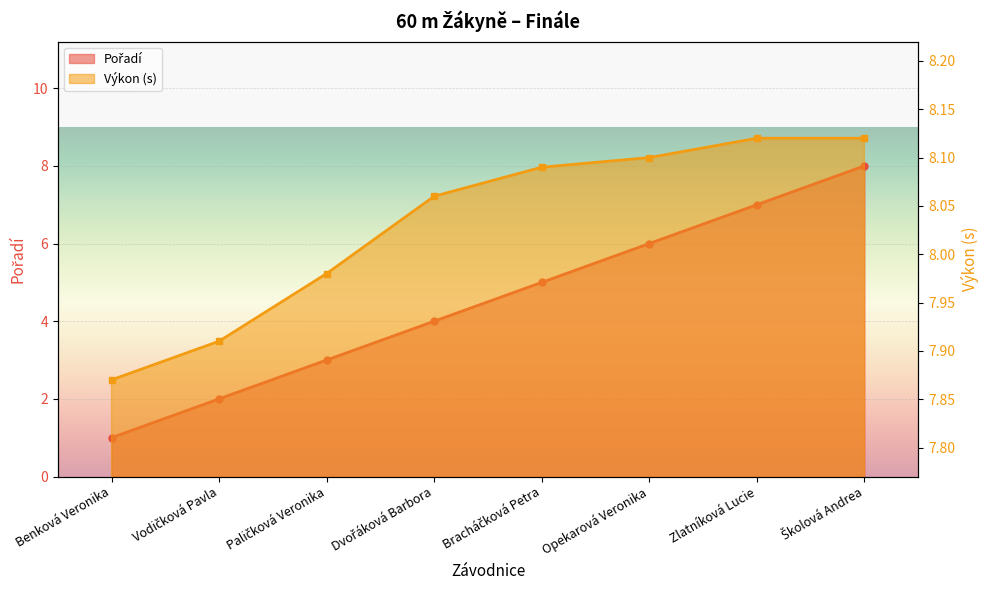

Which series has the widest spread of values?

Pořadí